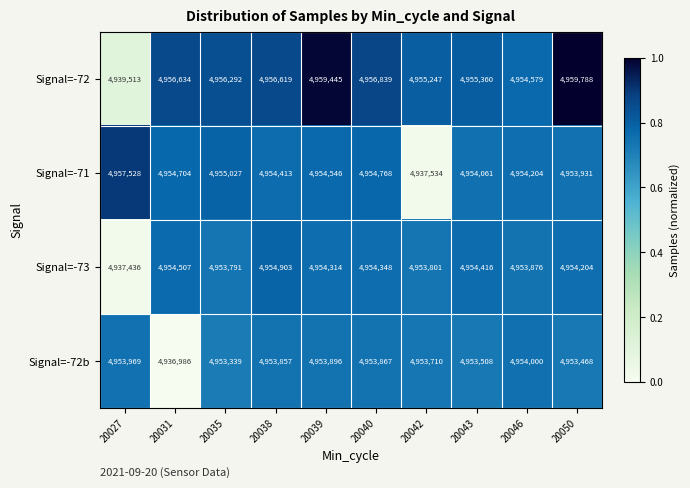

Which series has the widest spread of values?

Signal=-72